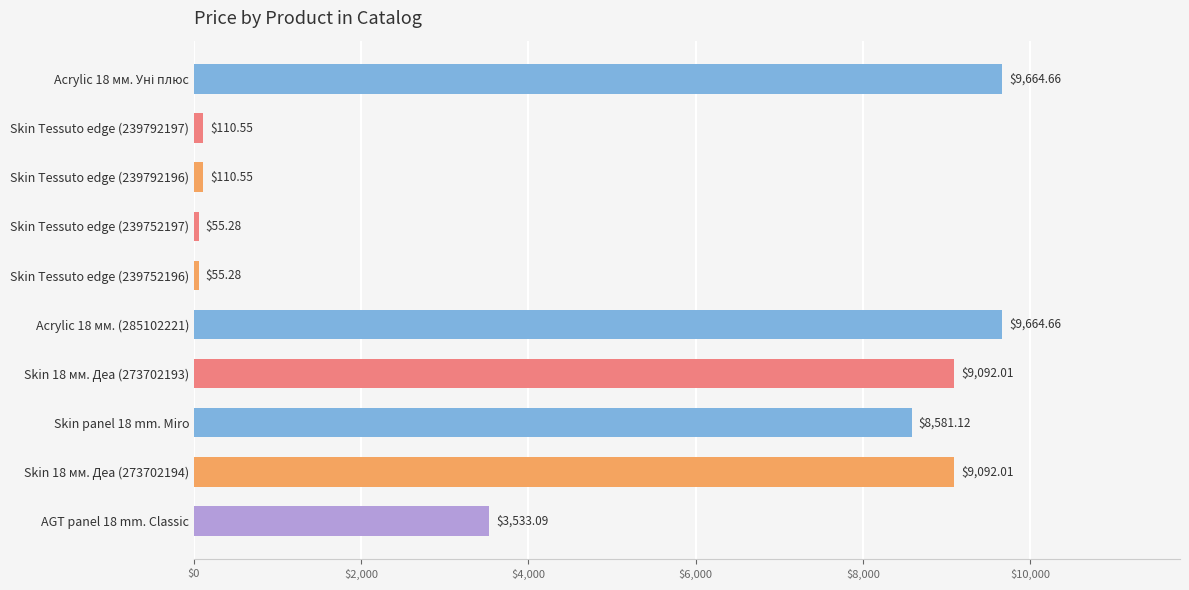

What is the difference between the maximum and second lowest values?

9609.4